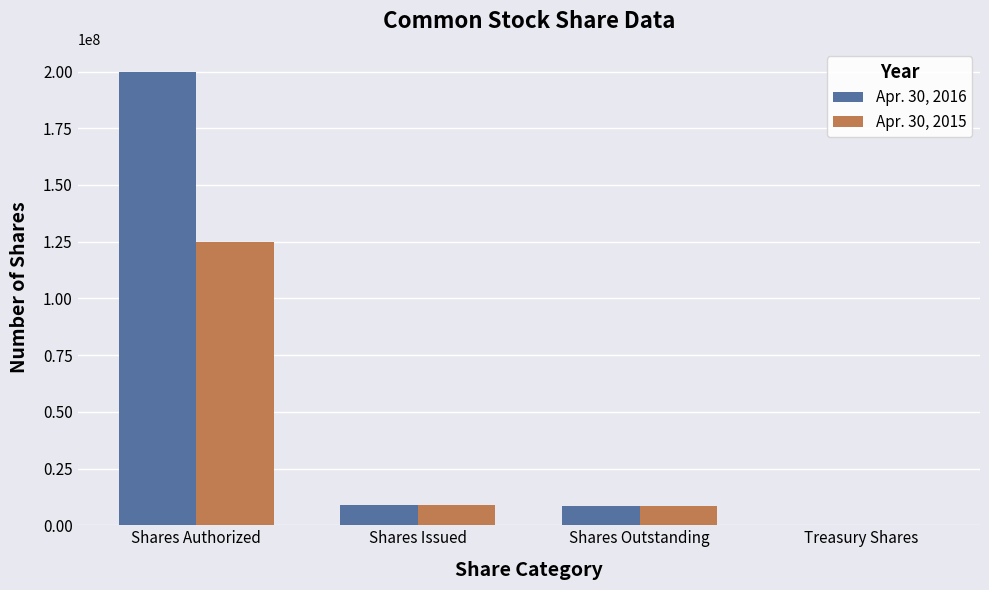

What is the approximate value of Apr. 30, 2016 at Treasury Shares?

269685